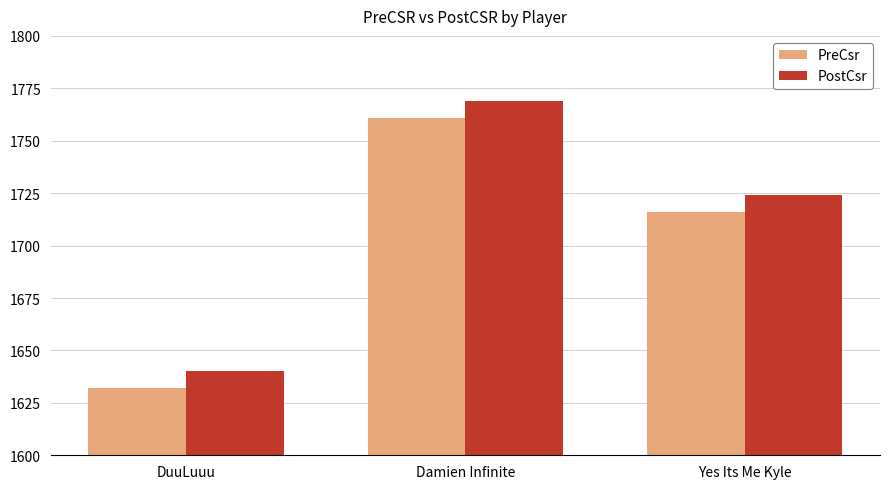

How many PreCsr values are between 1632 and 1761?

3